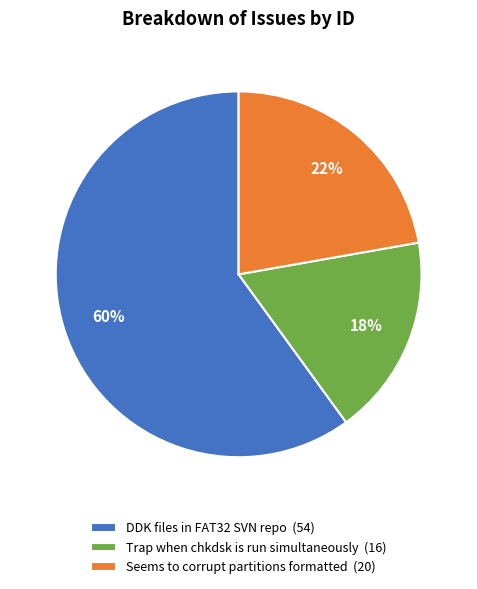

Combined, do Trap when chkdsk is run simultaneously (16) and DDK files in FAT32 SVN repo (54) account for over 50%?

Yes